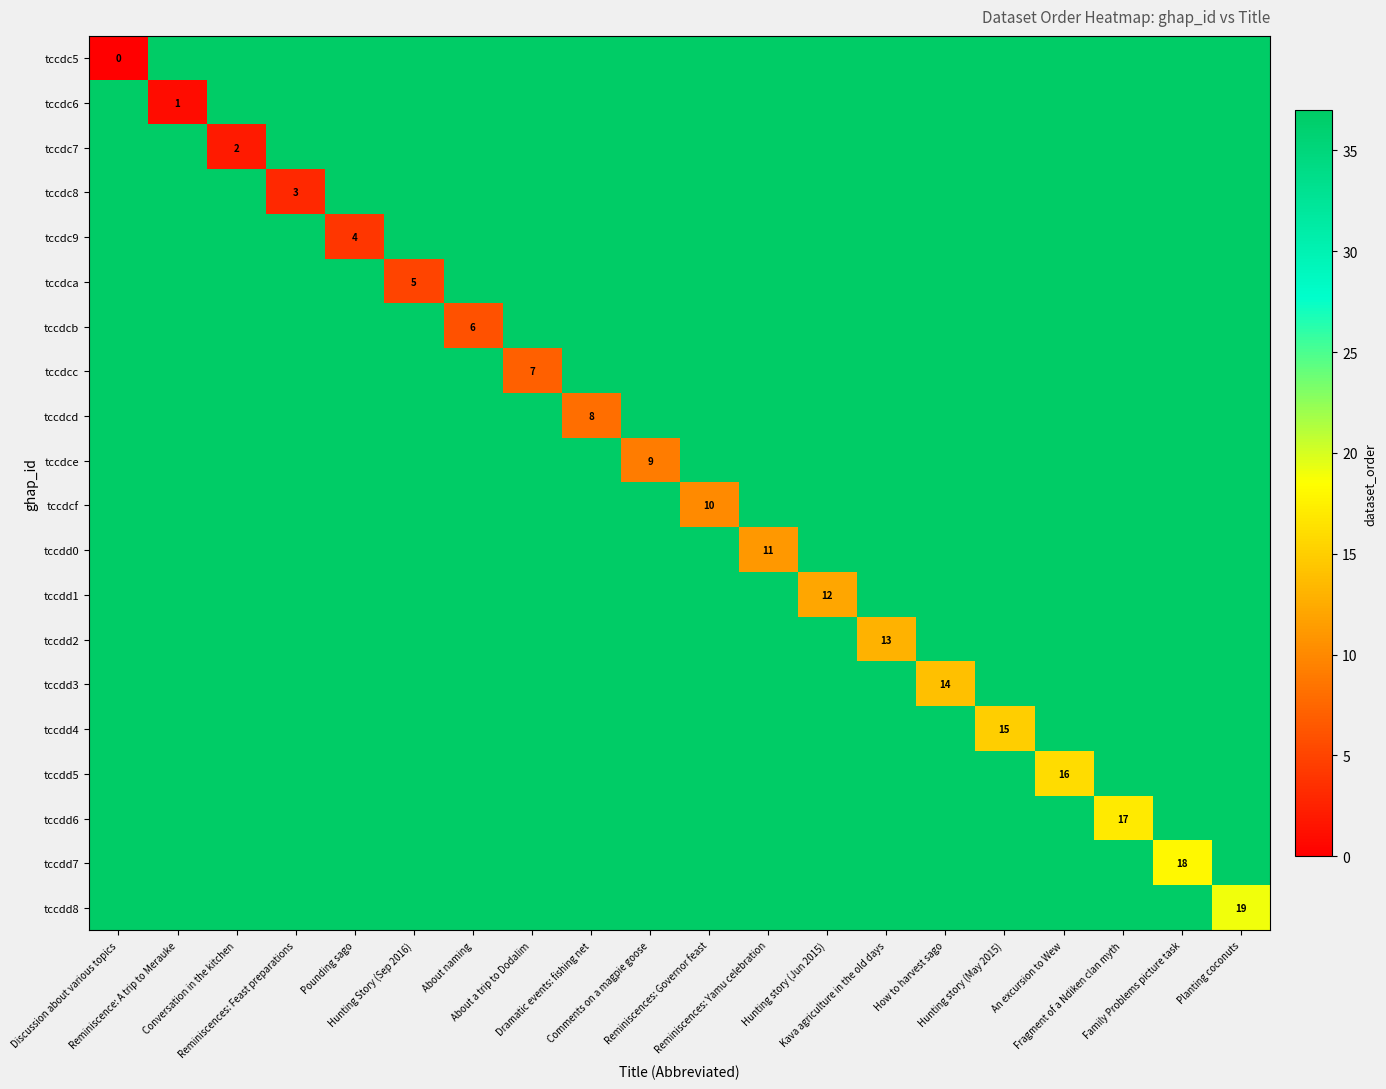

Rank the series by their maximum value, from highest to lowest.

tccdc5, tccdc6, tccdc7, tccdc8, tccdc9, tccdca, tccdcb, tccdcc, tccdcd, tccdce, tccdcf, tccdd0, tccdd1, tccdd2, tccdd3, tccdd4, tccdd5, tccdd6, tccdd7, tccdd8